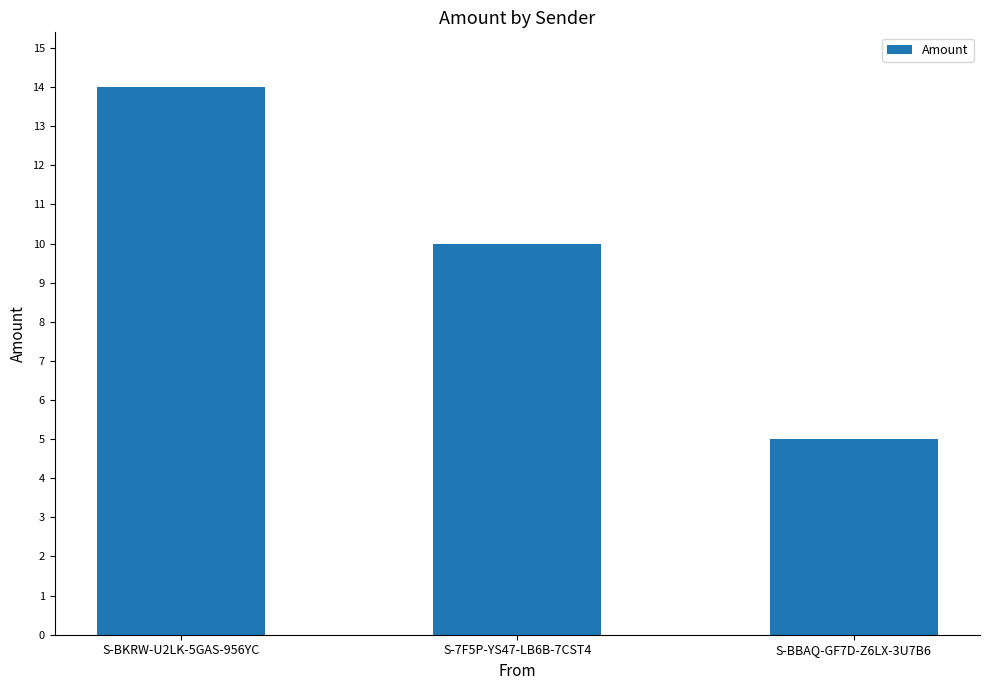

Count the values in the range 5 to 14.

3